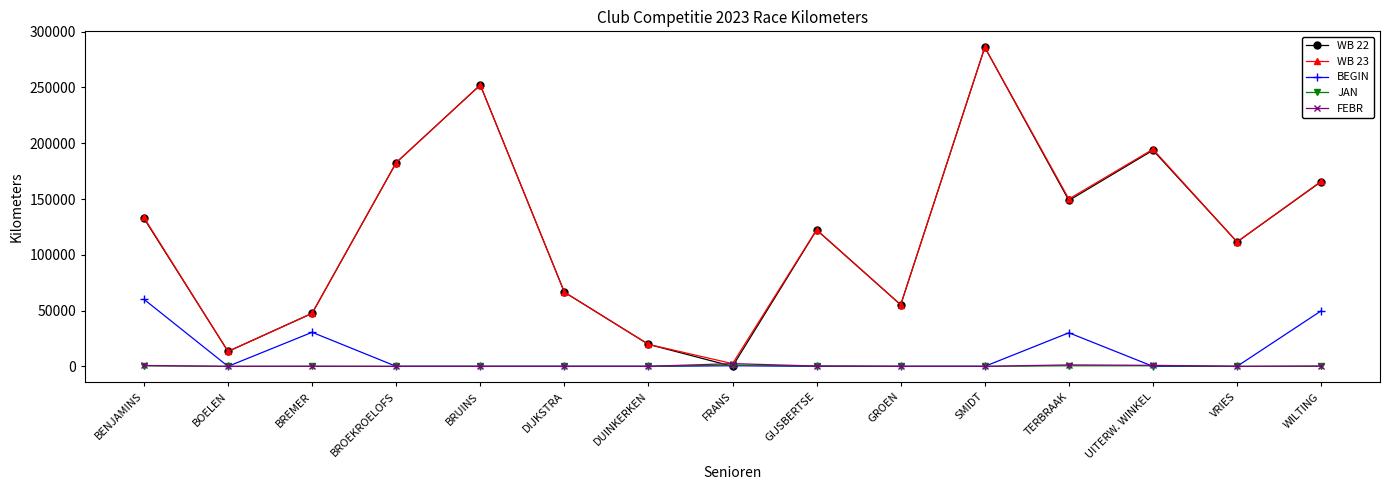

How many data points in WB 22 are less than 122247?

7